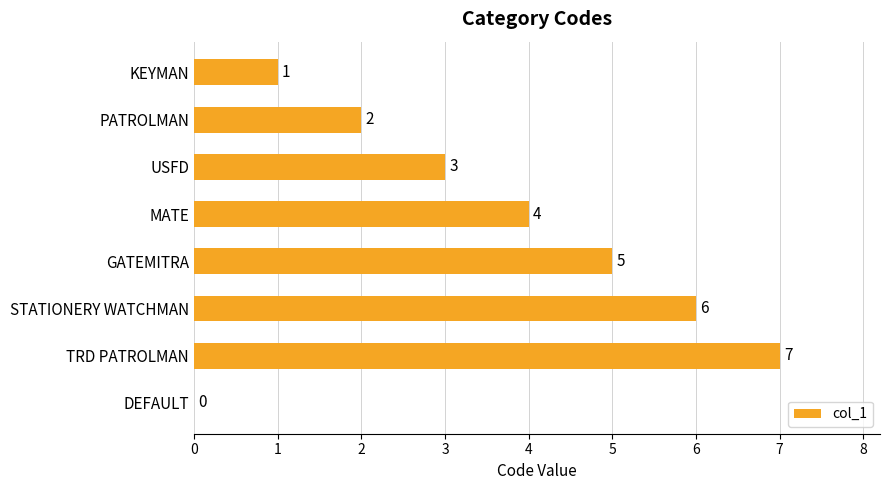

What is the greatest value displayed?

7